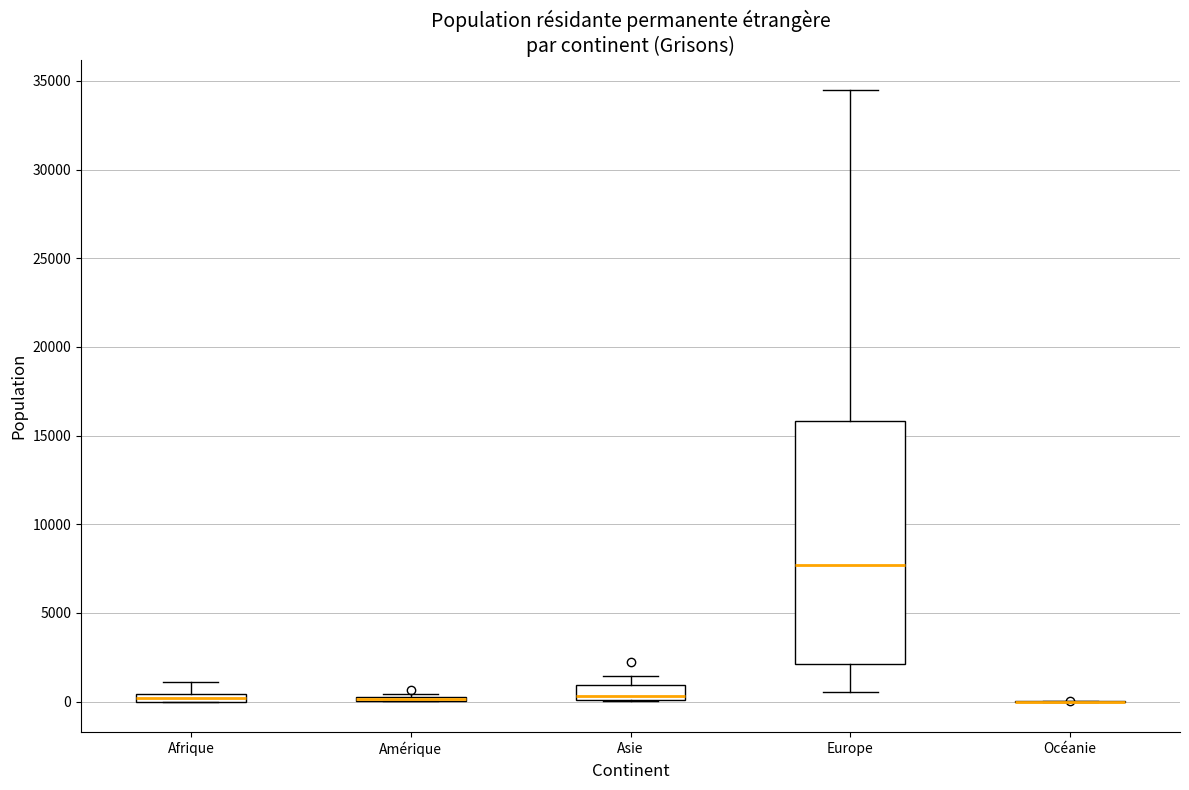

Comparing the boxes themselves (not the whiskers), which one is the tallest?

Europe